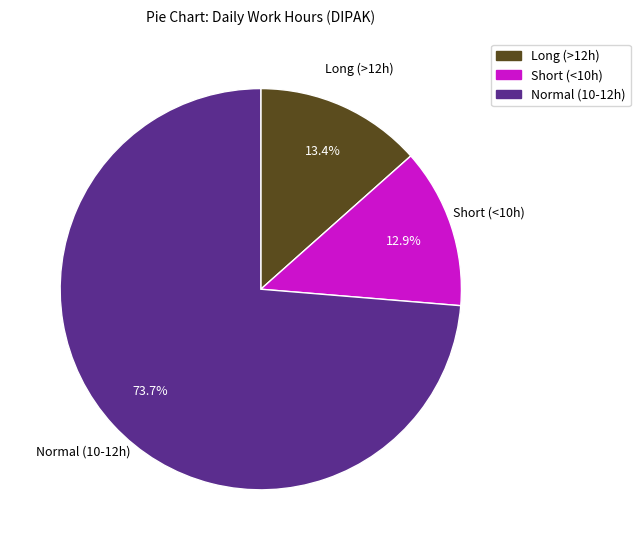

Does any single category account for the majority?

Yes